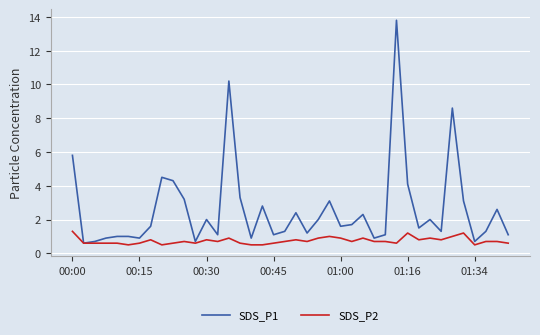

True or false: SDS_P1 has more than 0 points higher than both neighbors.

True